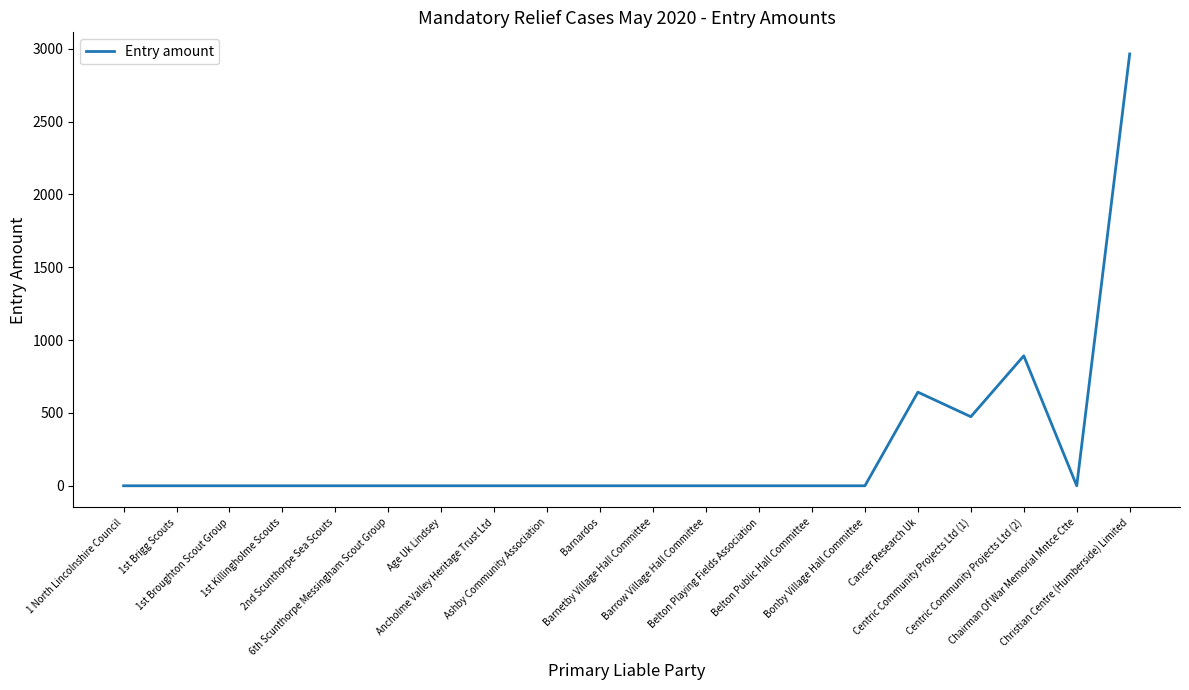

What is the maximum value shown in the chart?

2964.0